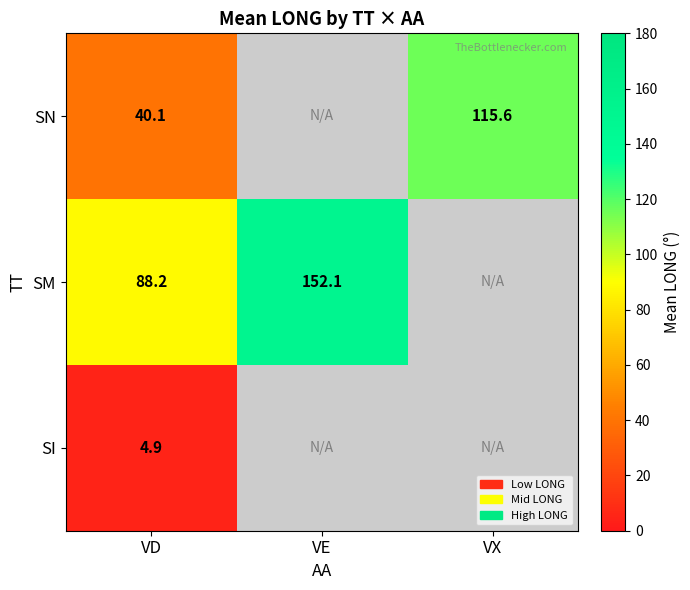

What is the spread (max minus min) of values at VD?

83.3